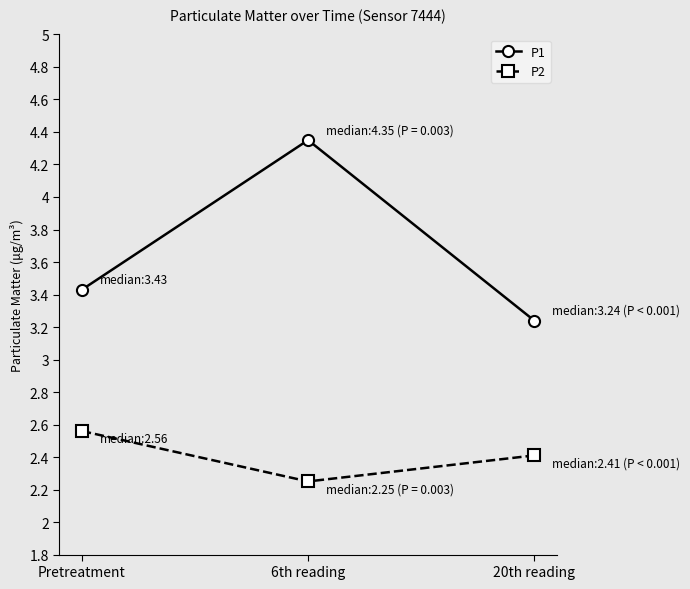

What are all the series names shown in the legend?

P1, P2